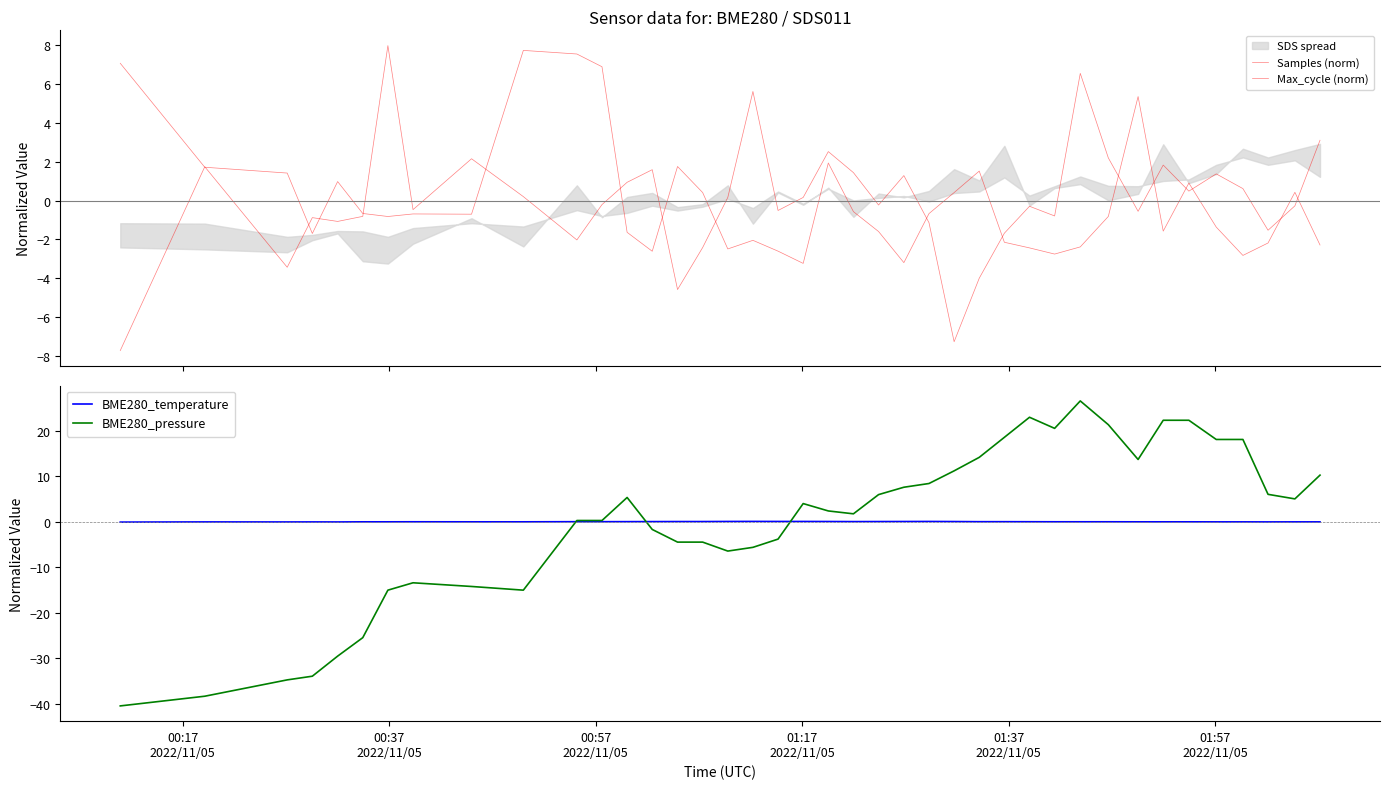

How many values in the BME280_pressure series are below 3?

20